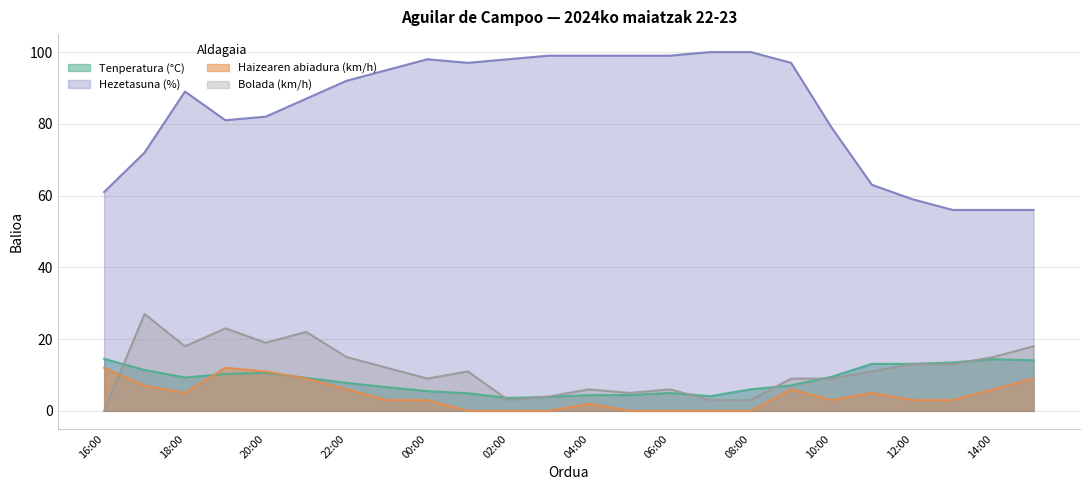

The Hezetasuna (%) series shows 95.0 at 23:00. True or false?

True